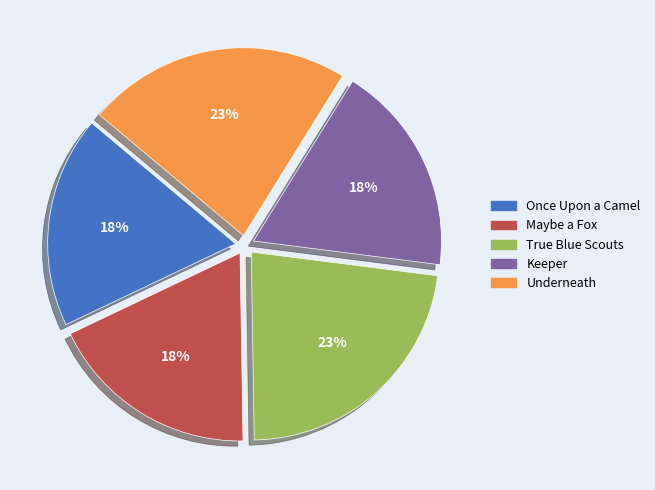

Is there a majority slice in this chart?

No